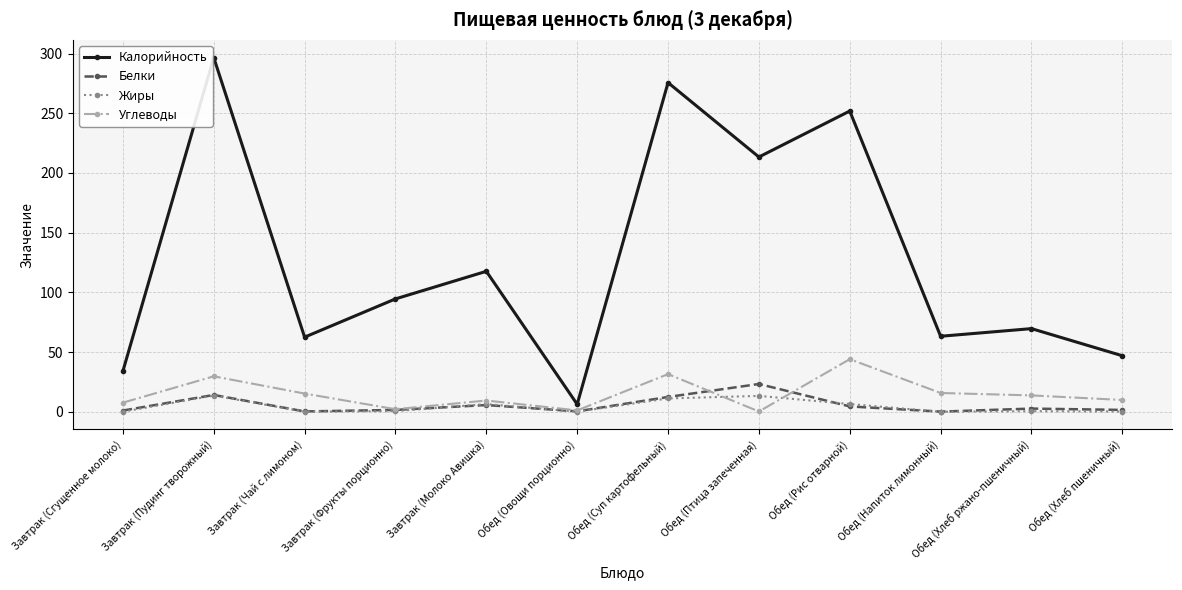

Which series has the largest total across all categories?

Калорийность